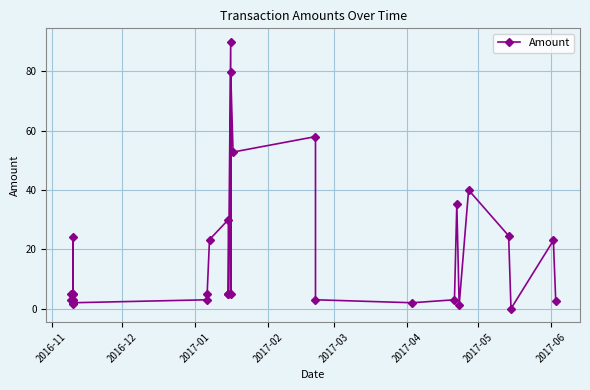

What is the maximum value shown in the chart?

90.0